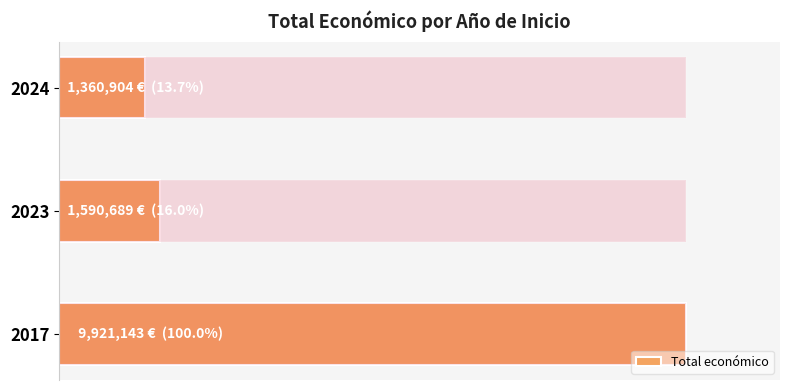

What is the change in value from 2023 to 2024?

-229785